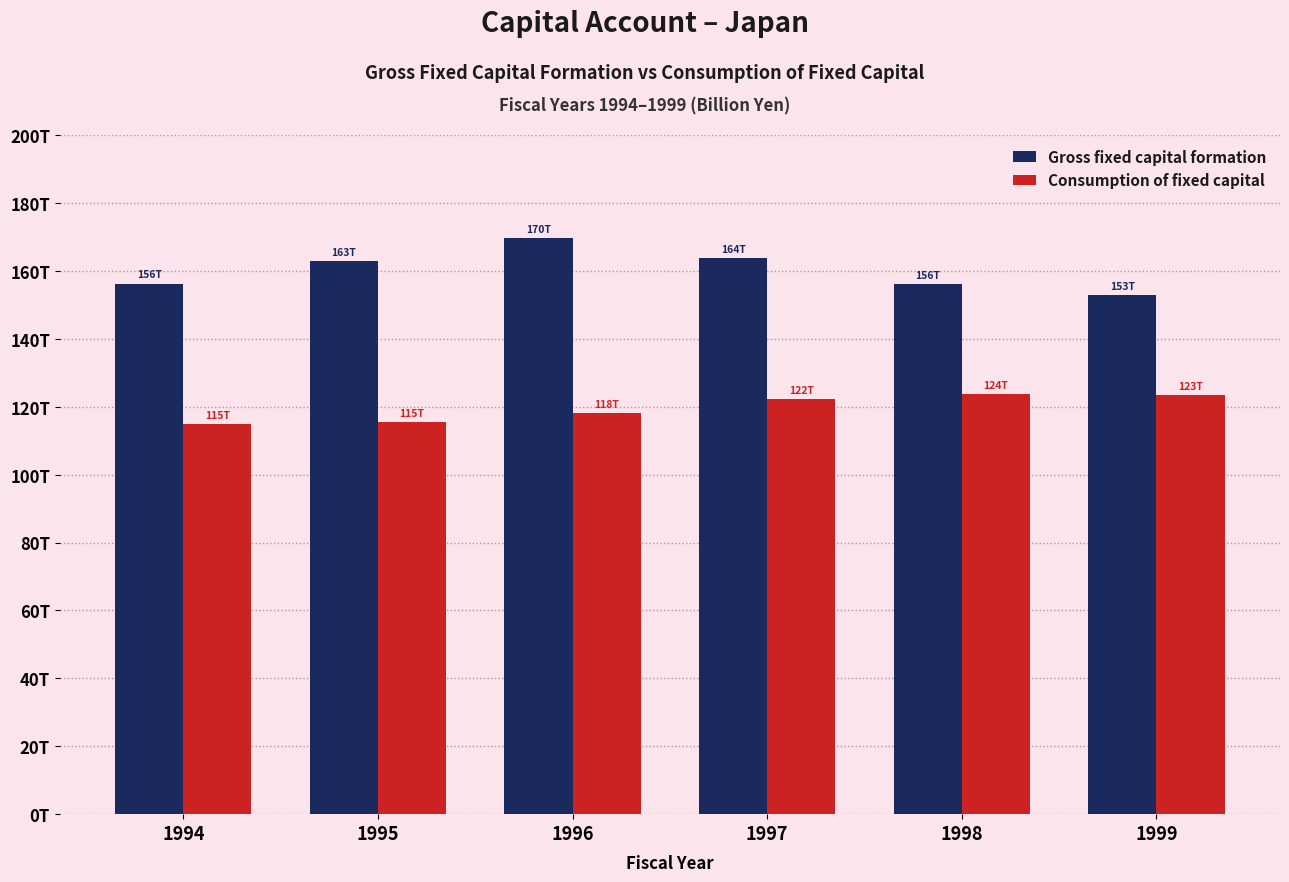

What is the spread (max minus min) of values at 1996?

51571.8